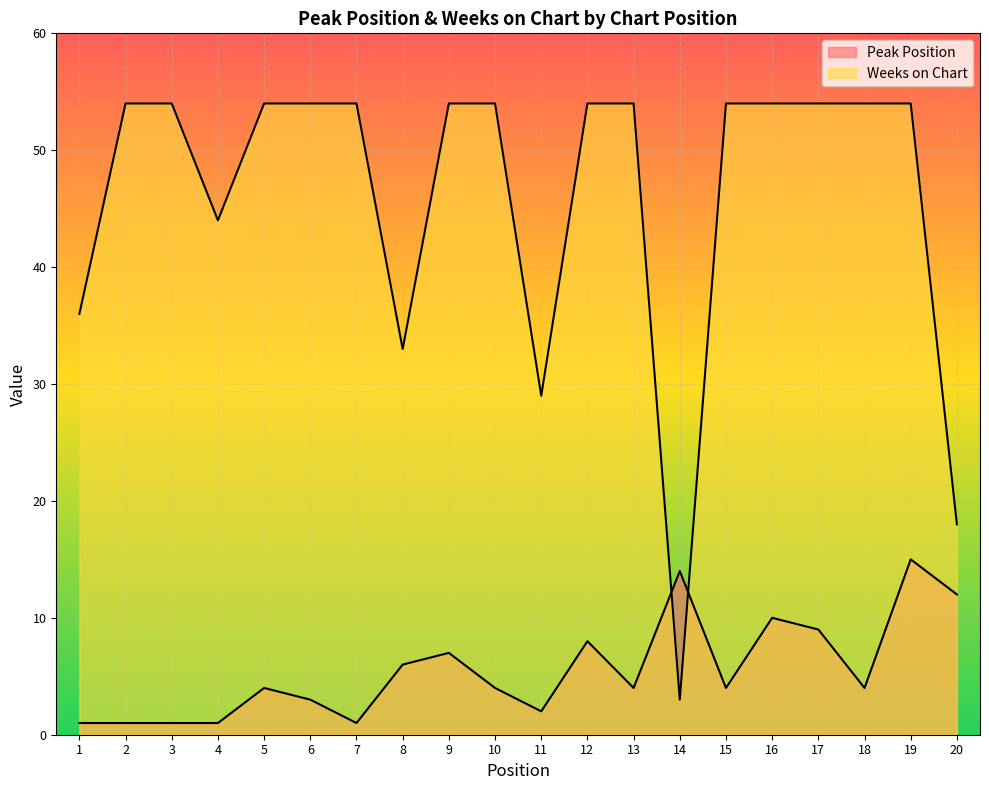

At which category does Peak Position reach its first local valley?

7